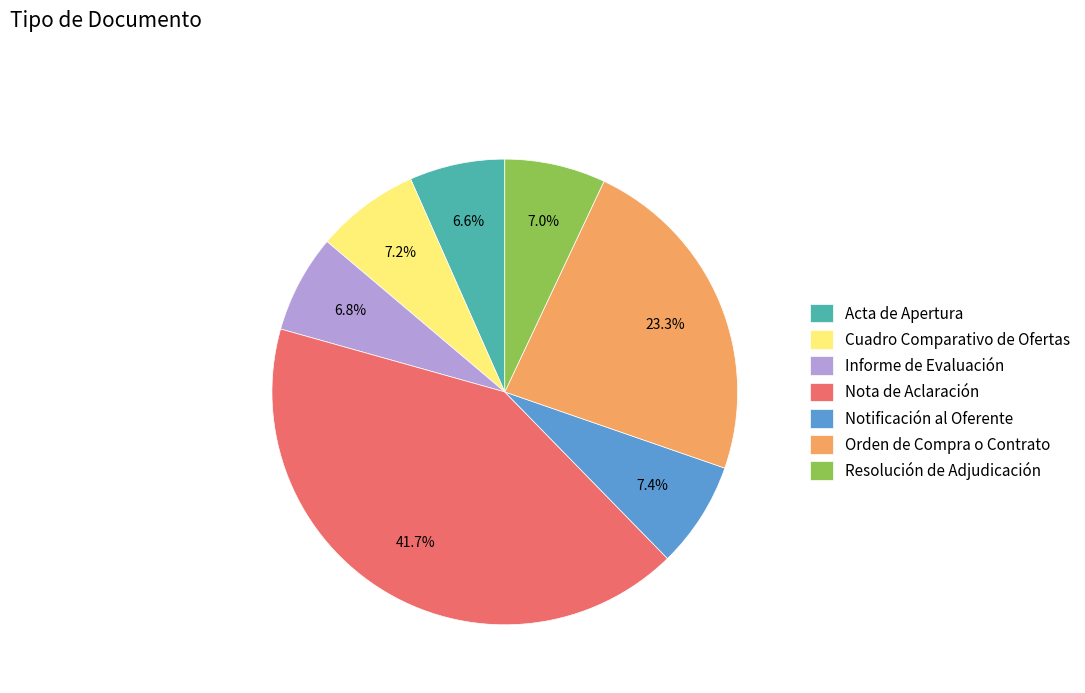

Approximately how many times larger is the value at Notificación al Oferente compared to Orden de Compra o Contrato?

0.3